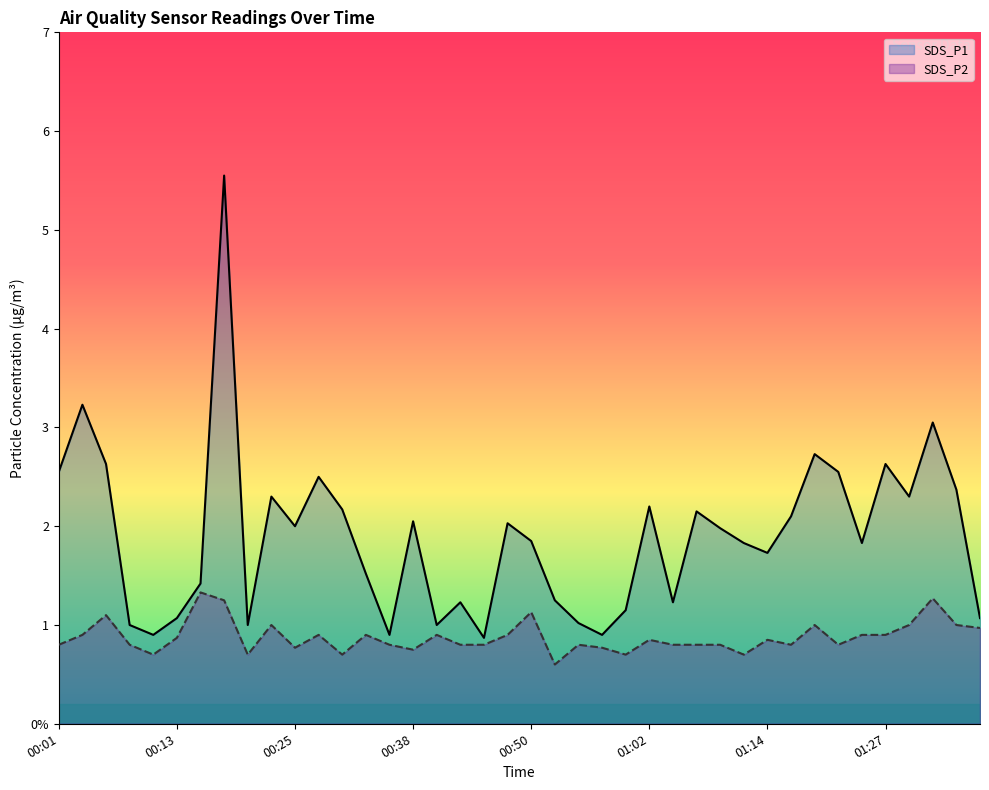

List the labels in order of SDS_P2 value, smallest first.

00:52, 00:11, 00:20, 00:30, 01:00, 01:12, 00:38, 00:25, 00:57, 00:01, 00:08, 00:35, 00:42, 00:45, 00:55, 01:05, 01:07, 01:09, 01:17, 01:22, 01:02, 01:14, 00:13, 00:03, 00:28, 00:33, 00:40, 00:47, 01:24, 01:27, 01:37, 00:23, 01:19, 01:29, 01:34, 00:06, 00:50, 00:18, 01:32, 00:16